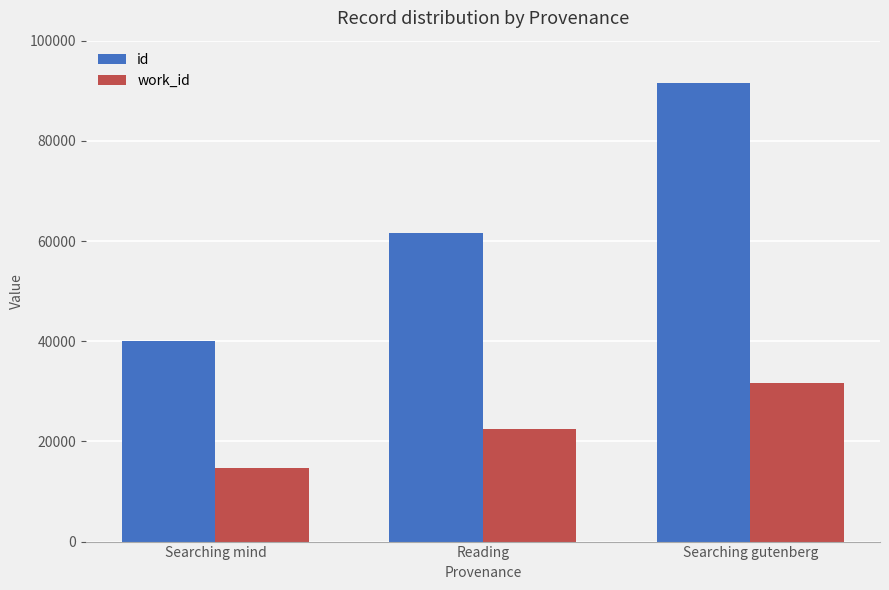

How many bars are there in each group?

2